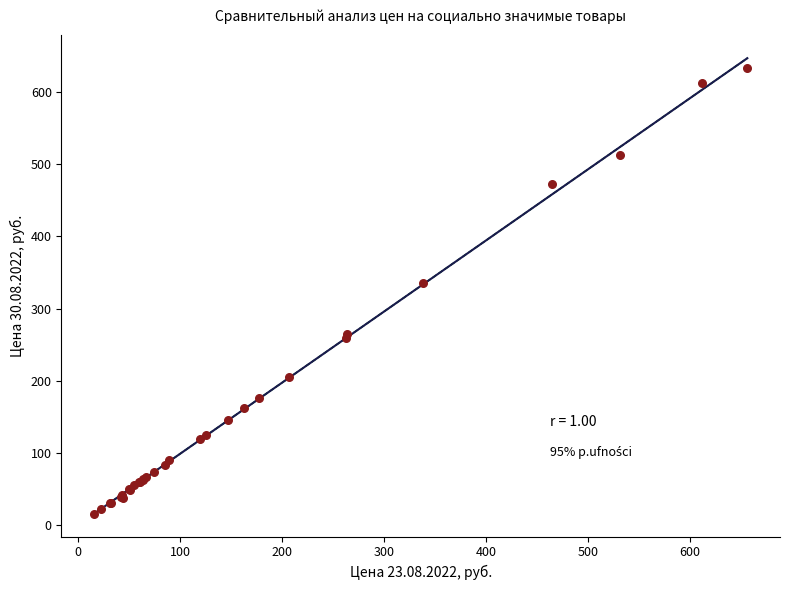

What Y value in the scatter plot is closest to 324?

335.1